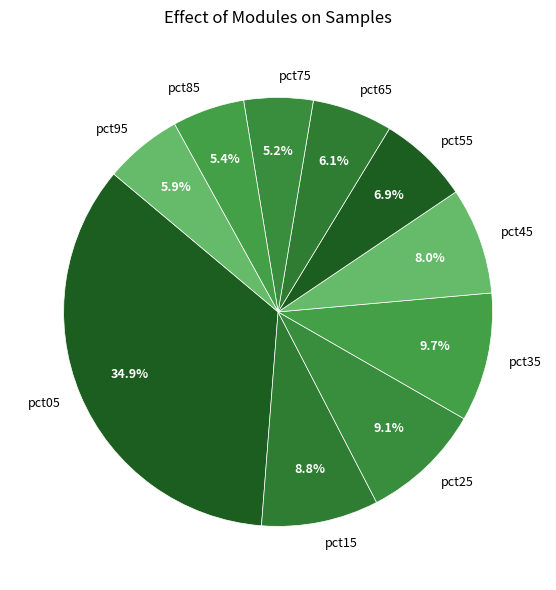

To the nearest percent, what is the combined percentage of pct65 and pct85?

12%